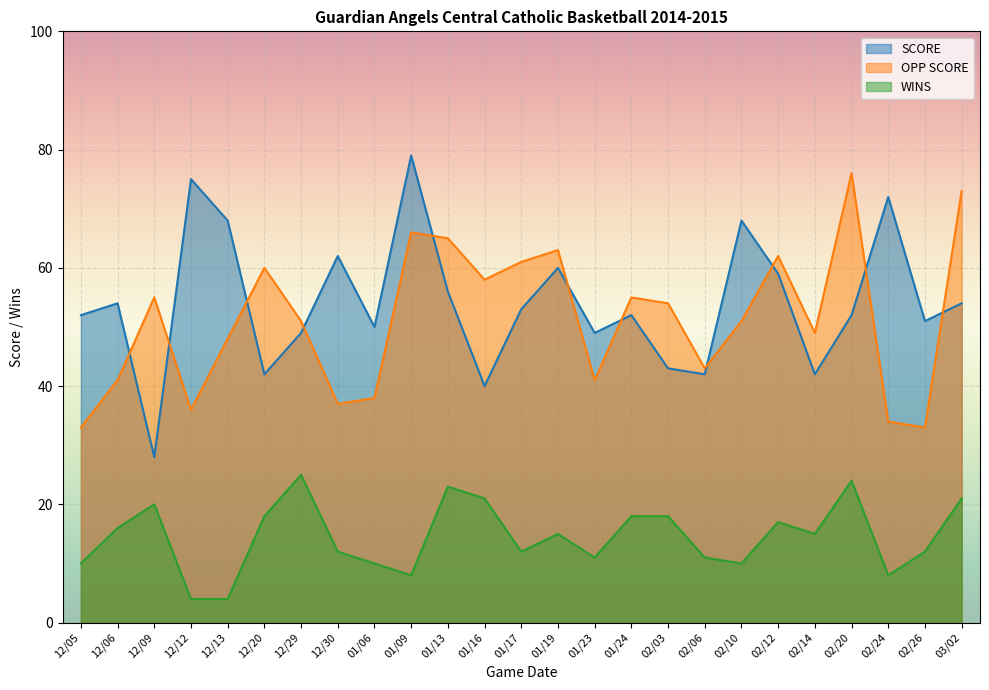

What is the approximate value of OPP SCORE at 12/09?

55